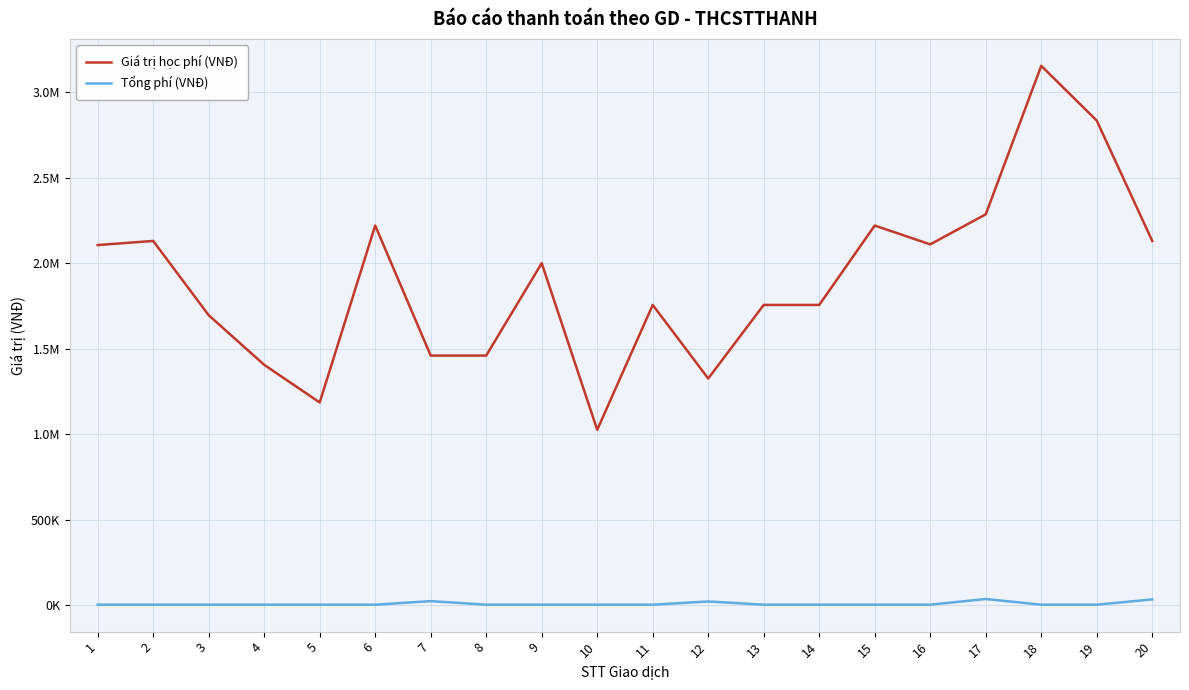

Does the chart display data point markers on the line(s)?

No